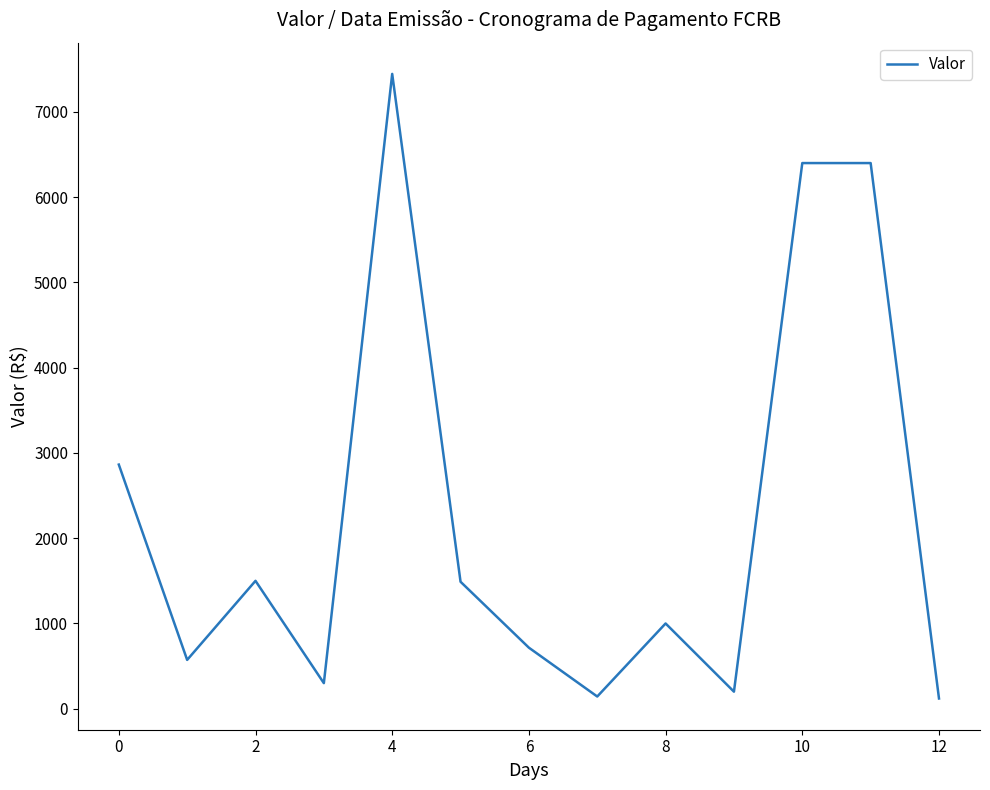

What is the maximum value shown in the chart?

7445.9